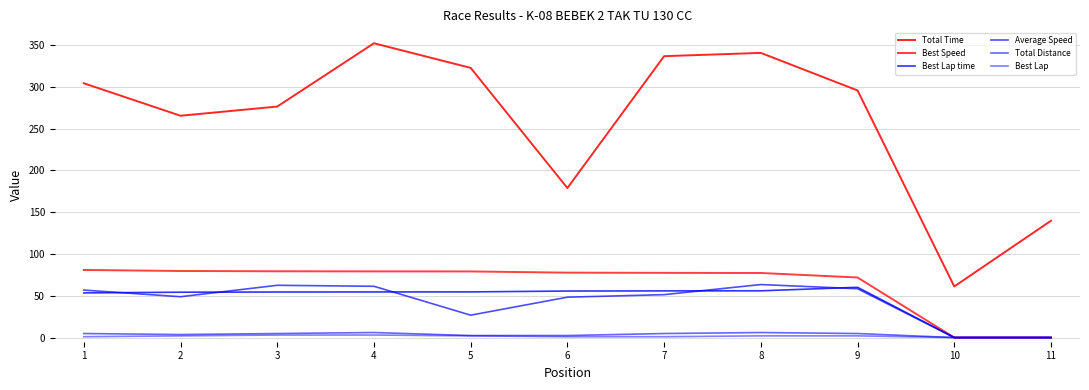

At which label is Best Lap time closest to 30?

1